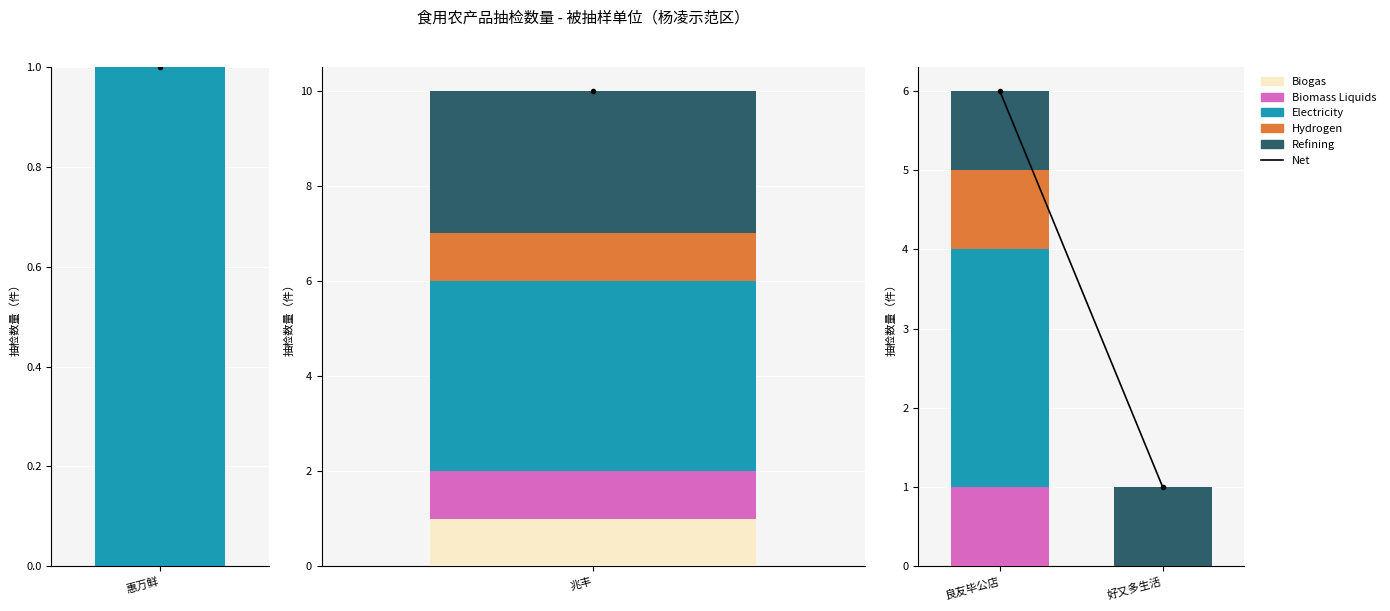

How many groups of bars are there?

2